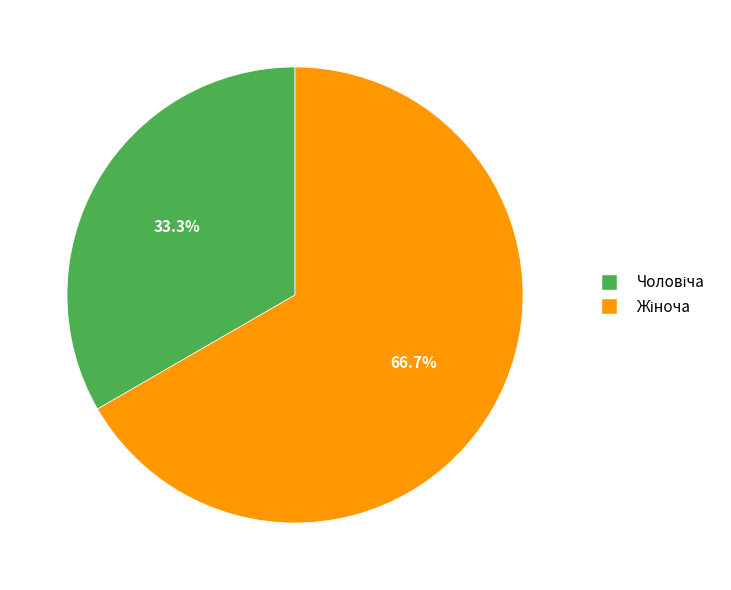

Is there a majority slice in this chart?

Yes